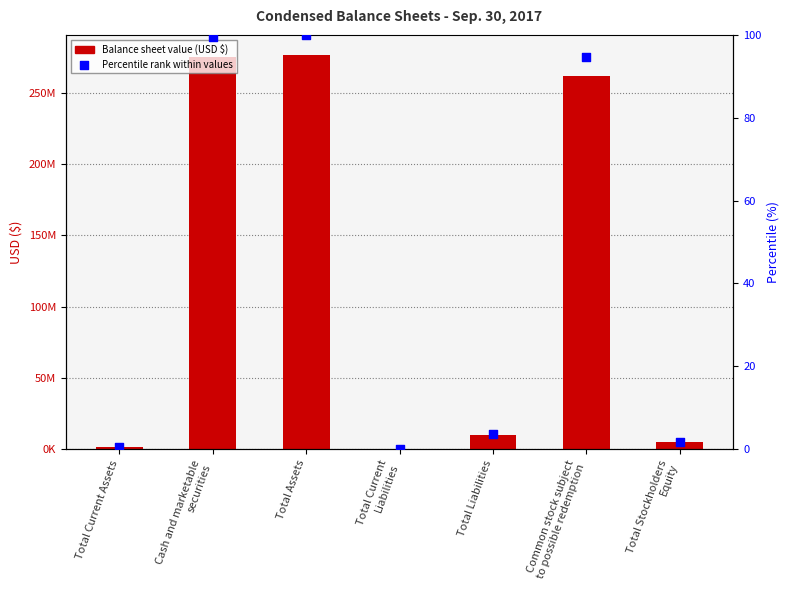

What is the total value across all series at Total Current Assets?

1446609.5